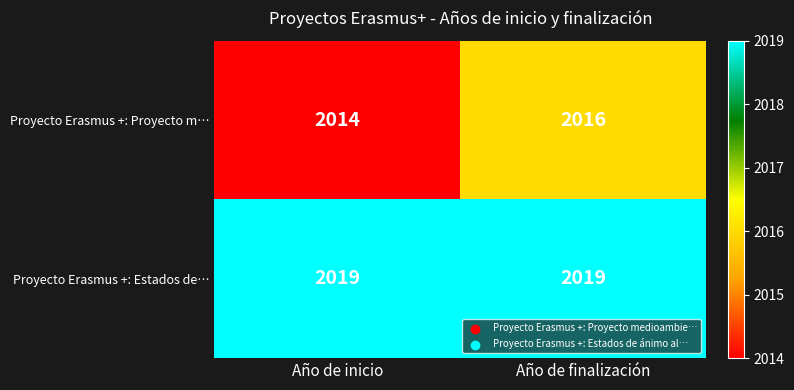

Which series has the largest total across all categories?

Proyecto Erasmus +: Estados de…